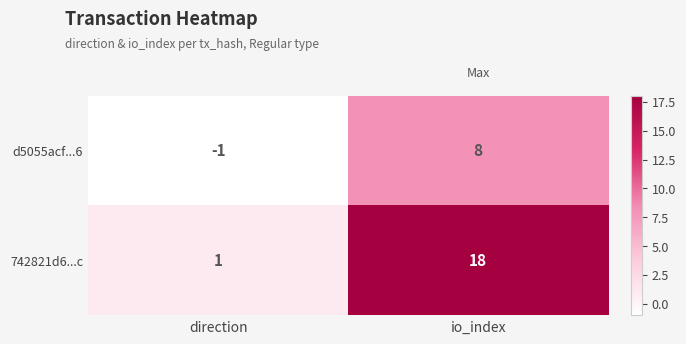

Read the d5055acf...6 value at io_index.

8